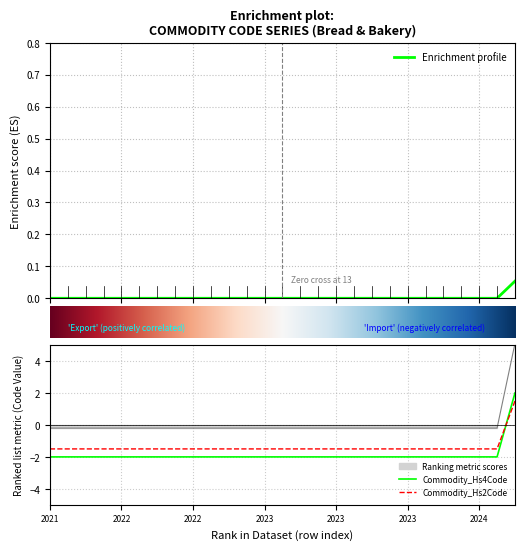

The Commodity_Hs2Code series shows -0.3 at 2023. True or false?

False